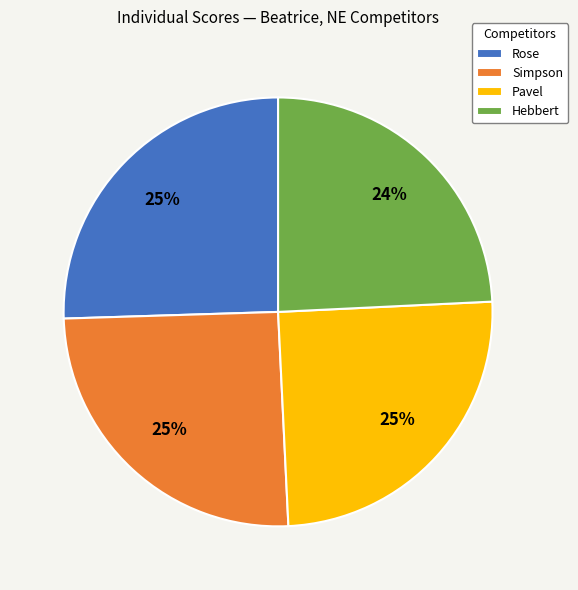

The Simpson slice represents 25% of the pie. True or false?

True